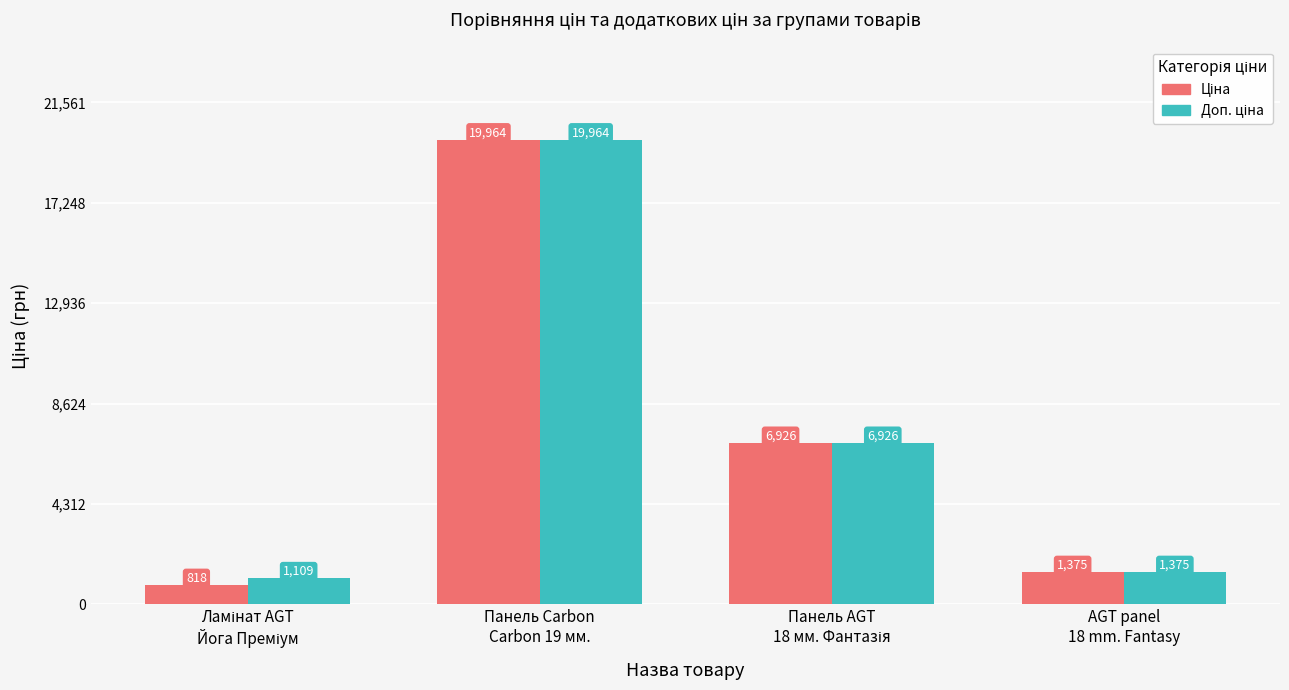

What is the maximum value shown in the chart?

19964.2